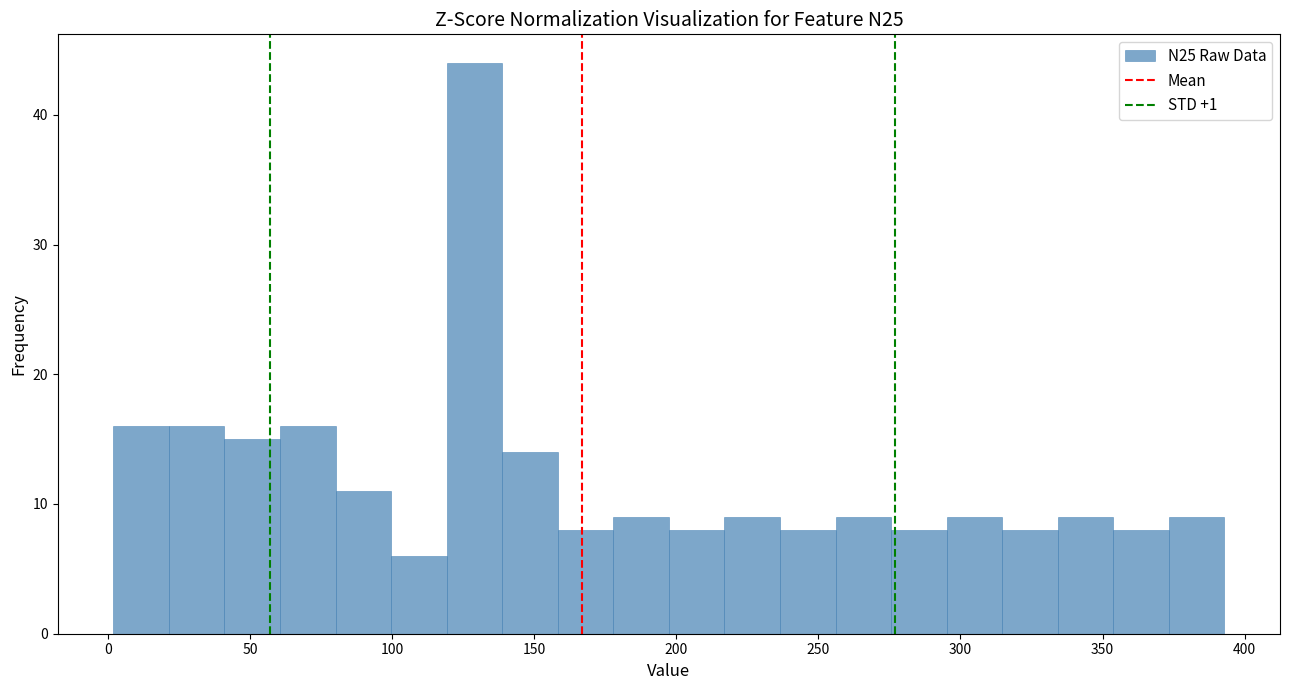

Around what value on the x-axis is the tallest bar? Give the approximate position of its centre, as read against the axis.

130